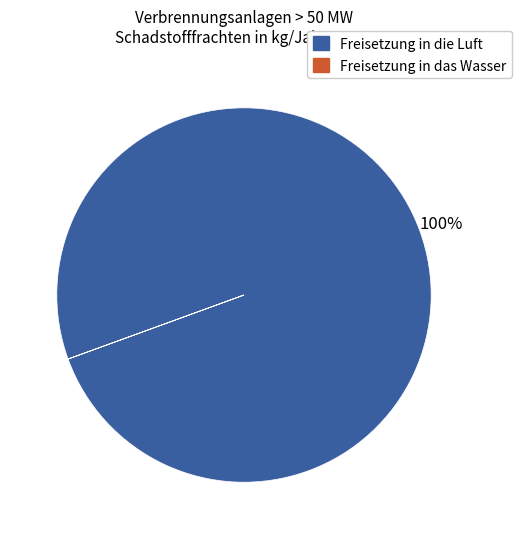

Which slice is the largest?

Freisetzung in die Luft